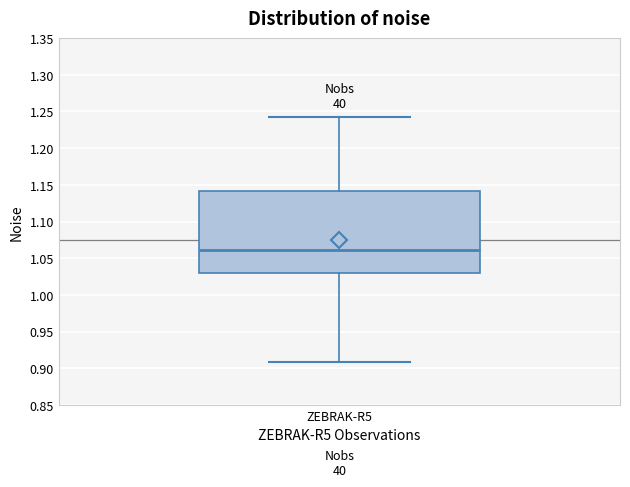

Transcribe this box plot: give where the median line is, the range the box spans, and where the two whiskers end, as read against the y-axis. The values are not printed on the chart, so give them approximately, as read against the axis.

median 1.06, box 1.03 to 1.14, whiskers 0.91 to 1.24